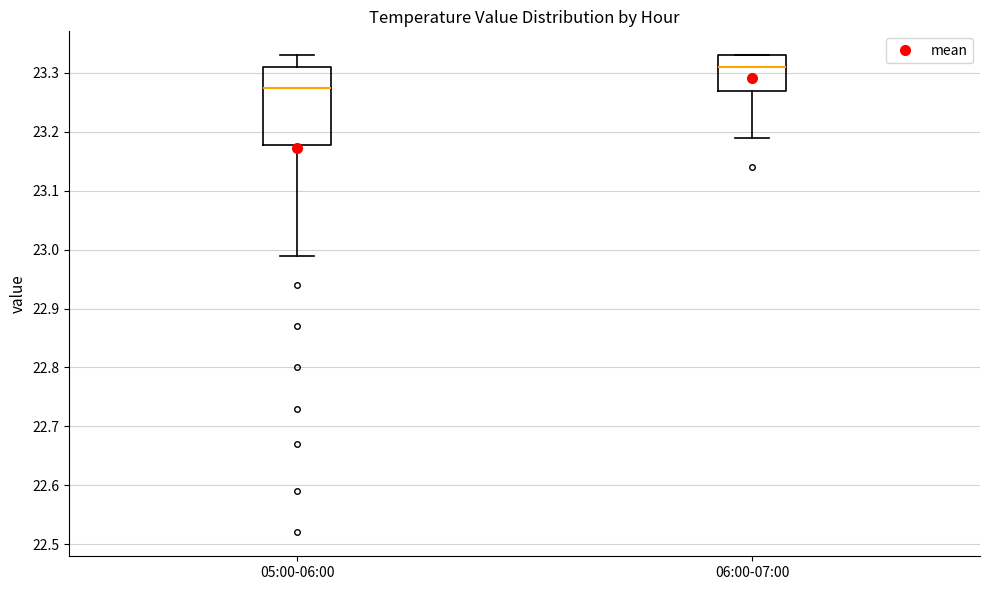

Comparing the boxes themselves (not the whiskers), which one is the tallest?

05:00-06:00